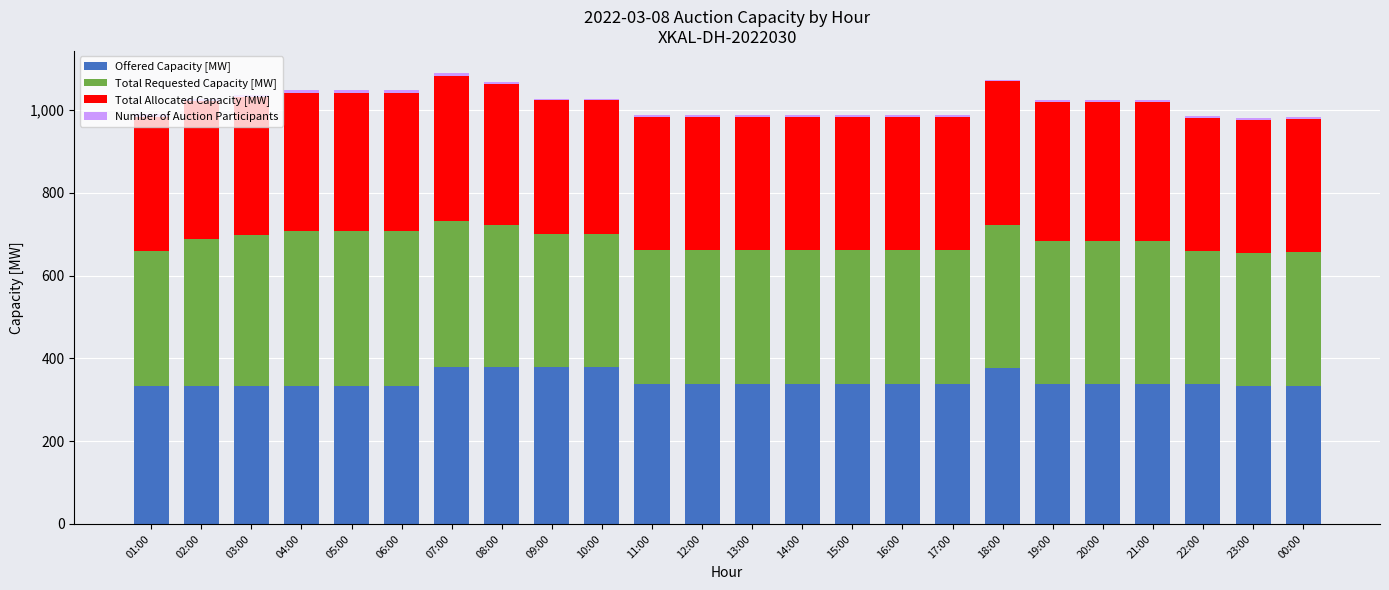

The value of Offered Capacity [MW] at 23:00 is 332. True or false?

True